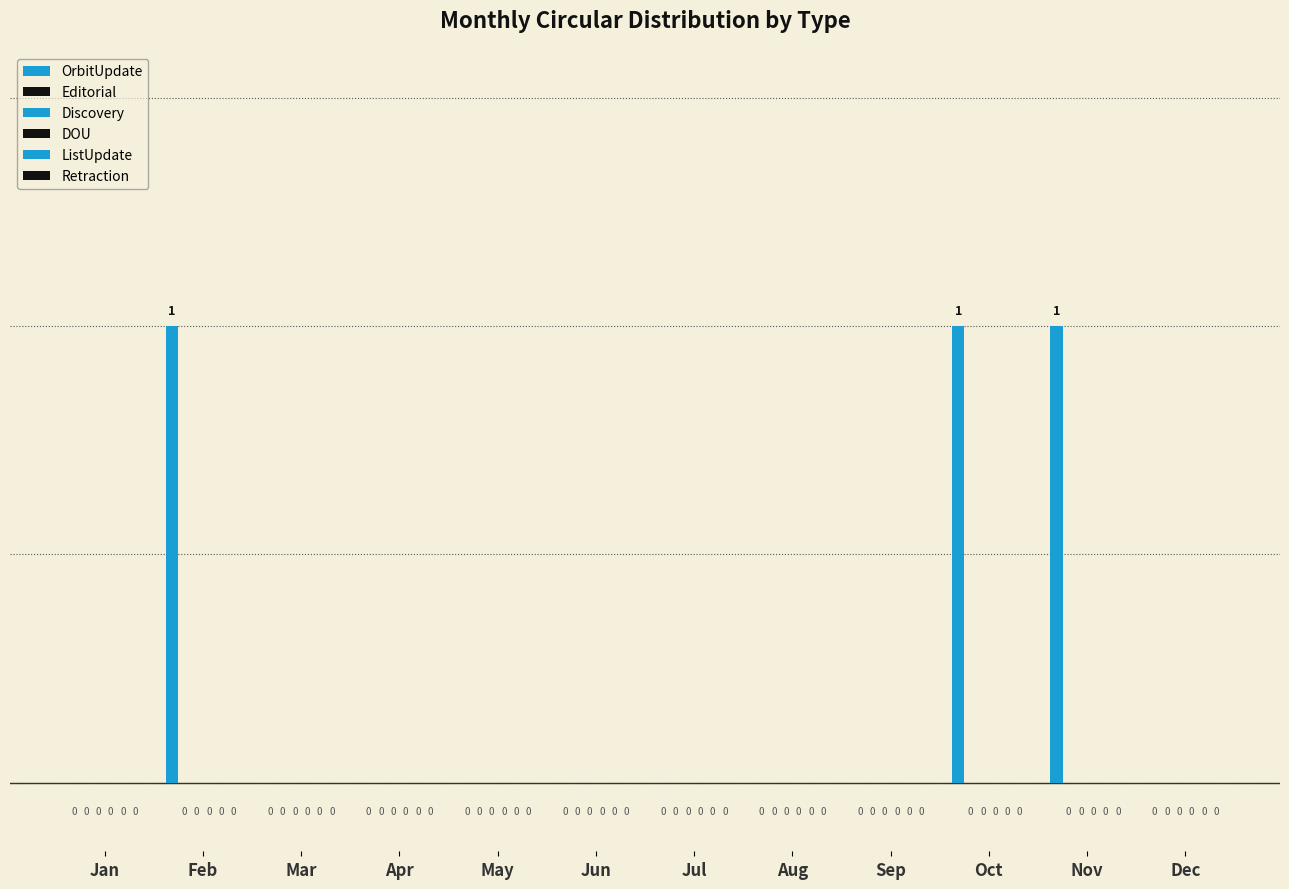

How many values are above zero?

3